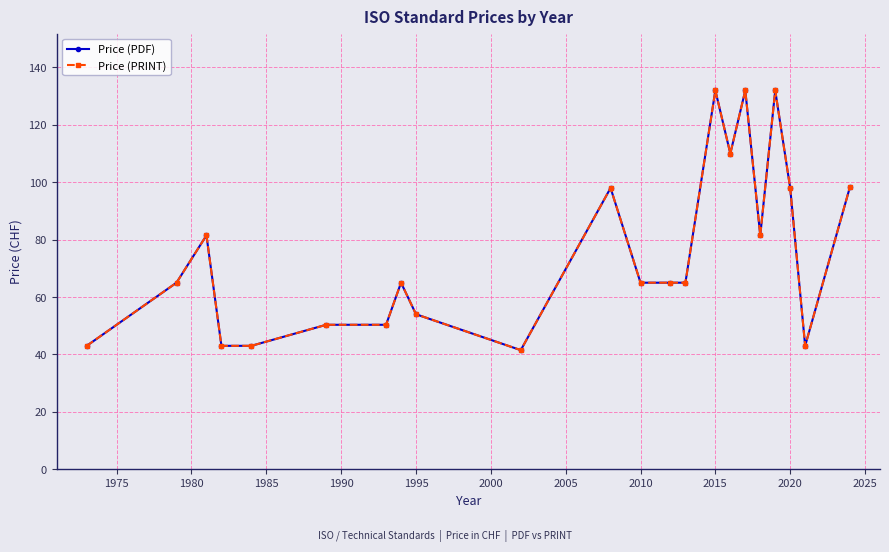

Does the chart have visible grid lines?

Yes